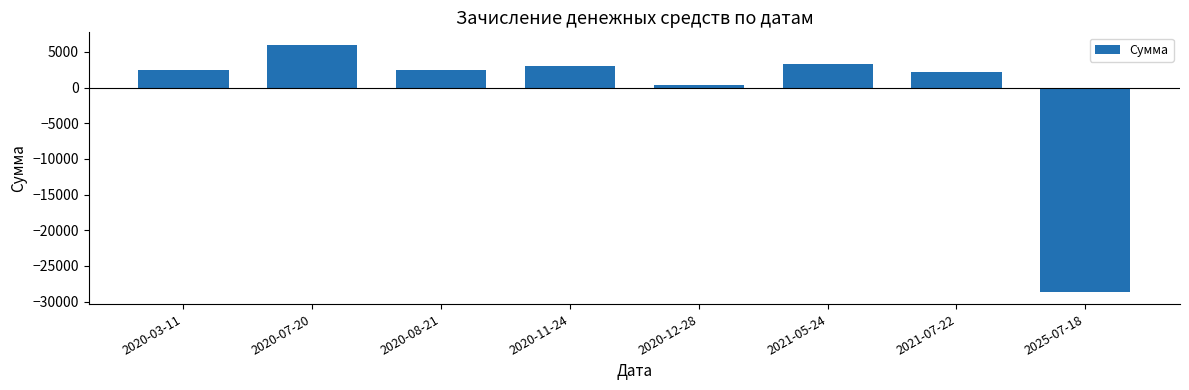

What is the ratio of the value at 2020-03-11 to the value at 2020-12-28?

6.2